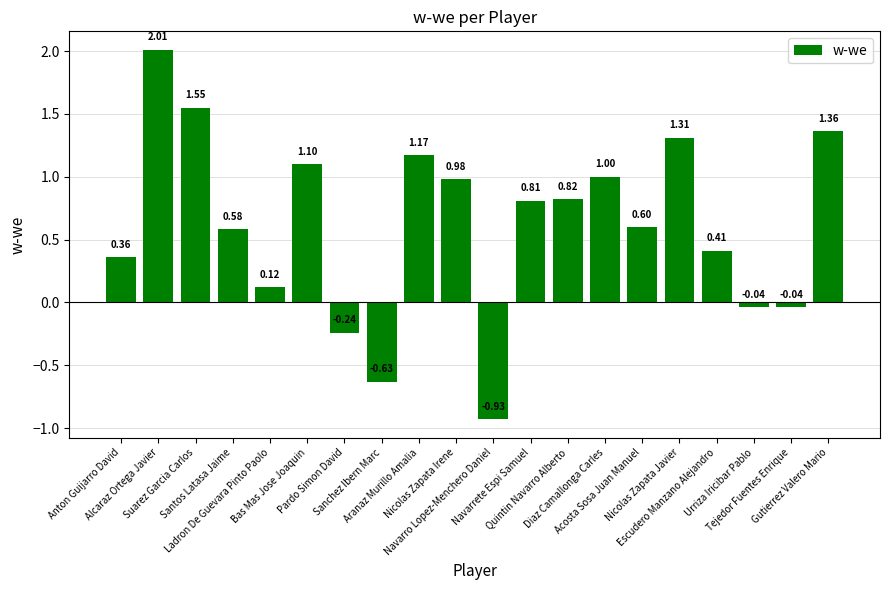

How many negative values are there?

5